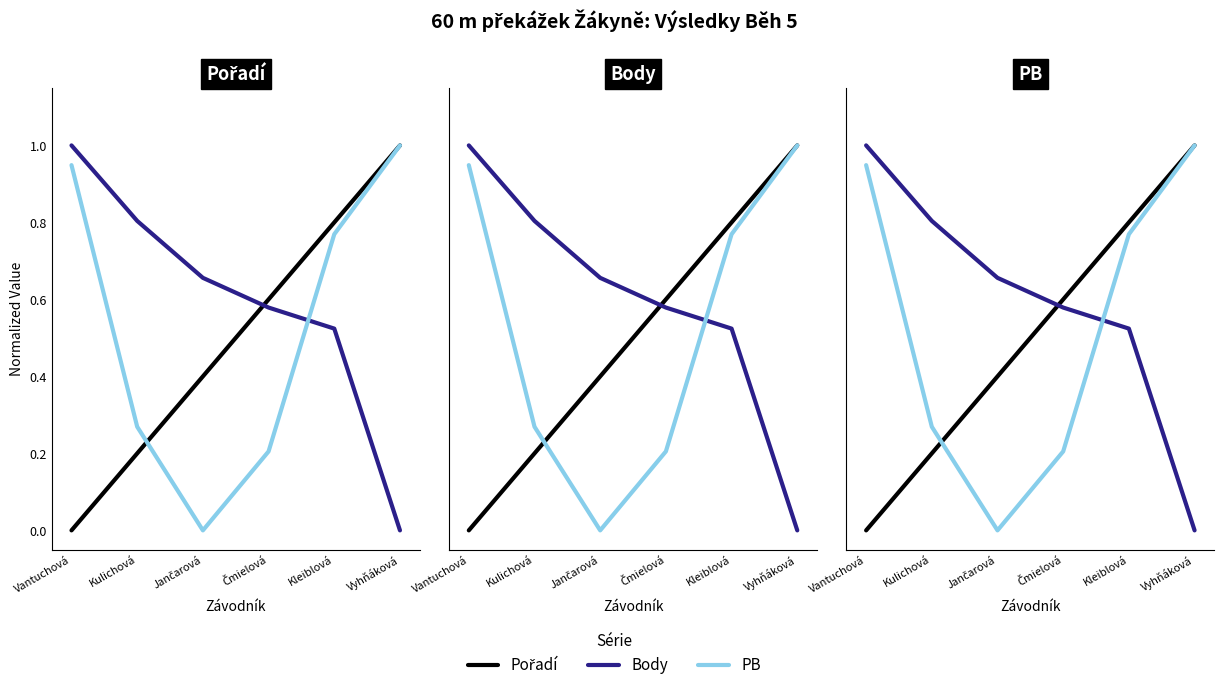

Which series changed the most between Jančarová and Kleiblová?

PB